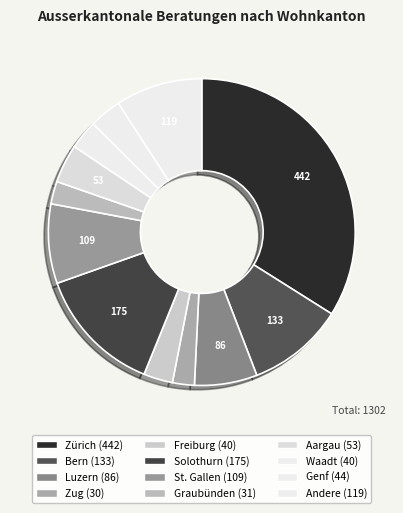

Count the number of slices in the pie.

12